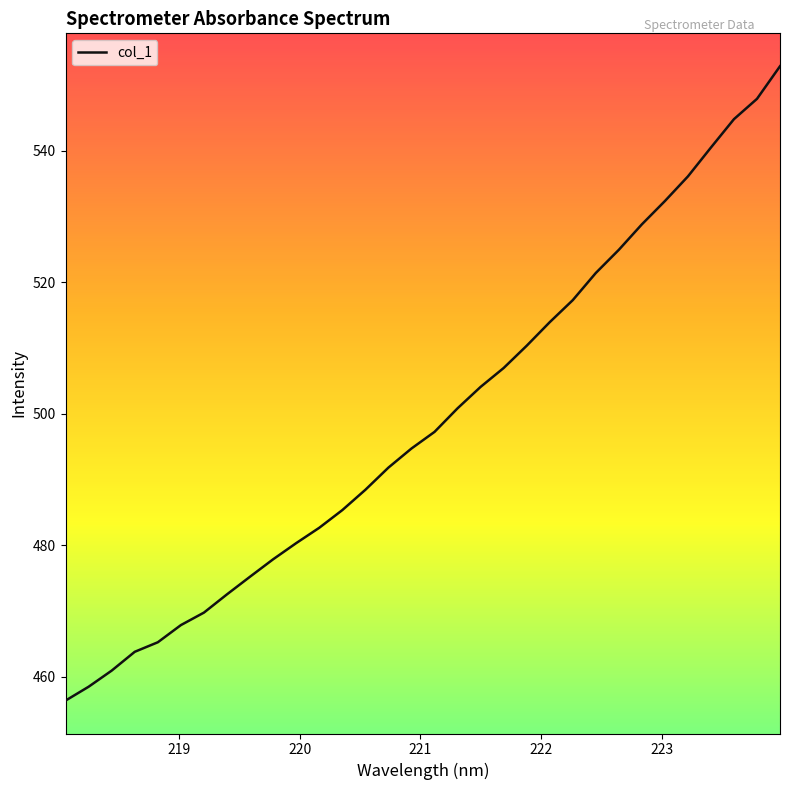

What is the difference between the maximum and minimum values?

96.4